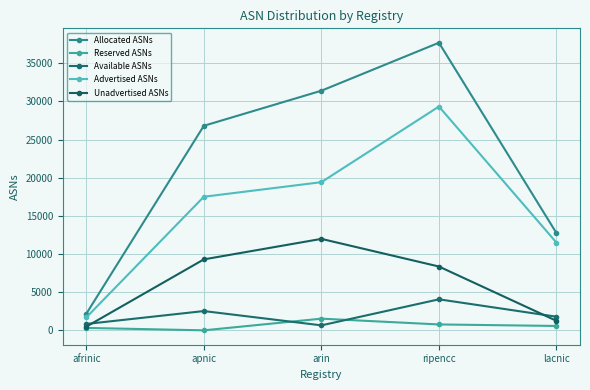

Which series has the widest spread of values?

Allocated ASNs